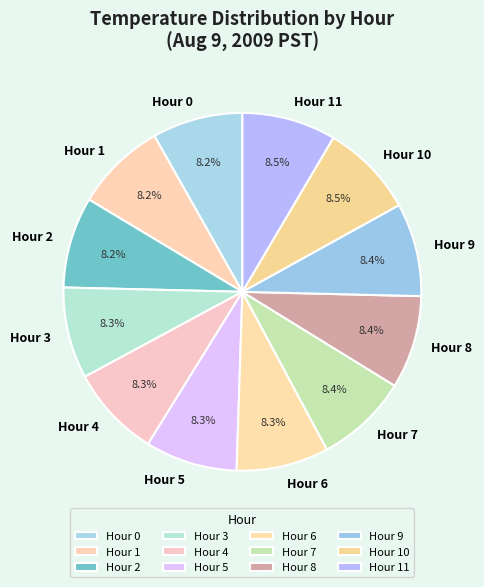

Does Hour 7 represent more than half of the total?

No